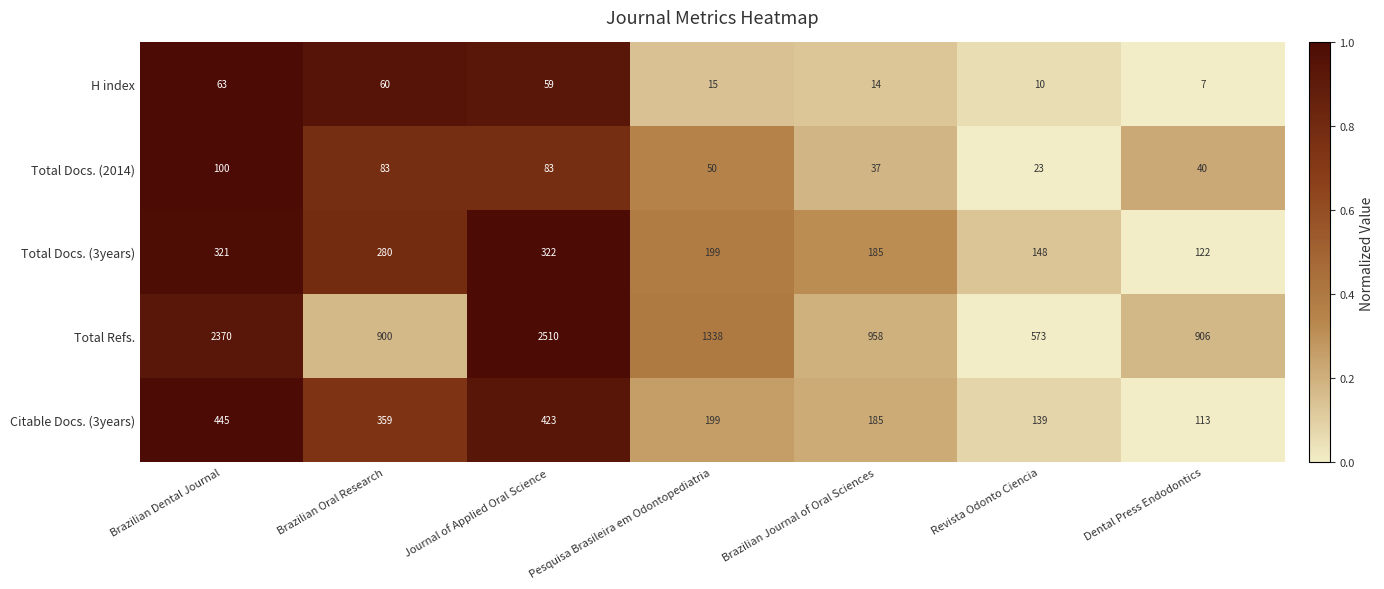

Which series has the widest spread of values?

Total Refs.